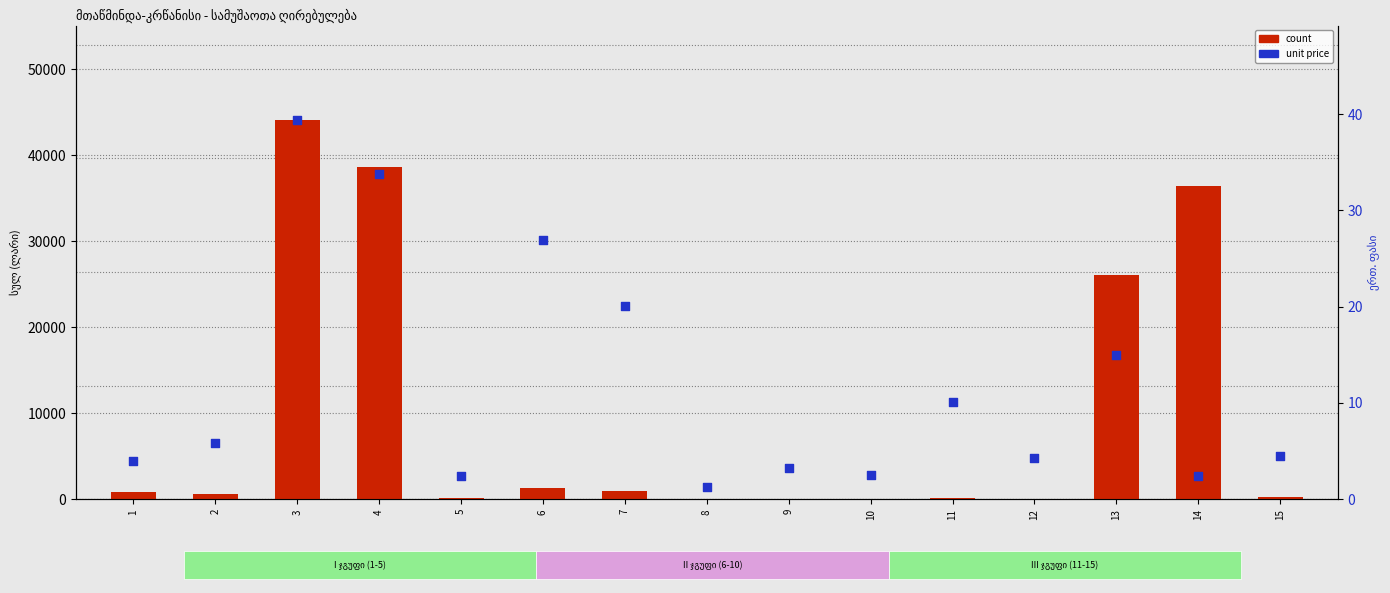

Which series reaches the maximum Y coordinate?

count